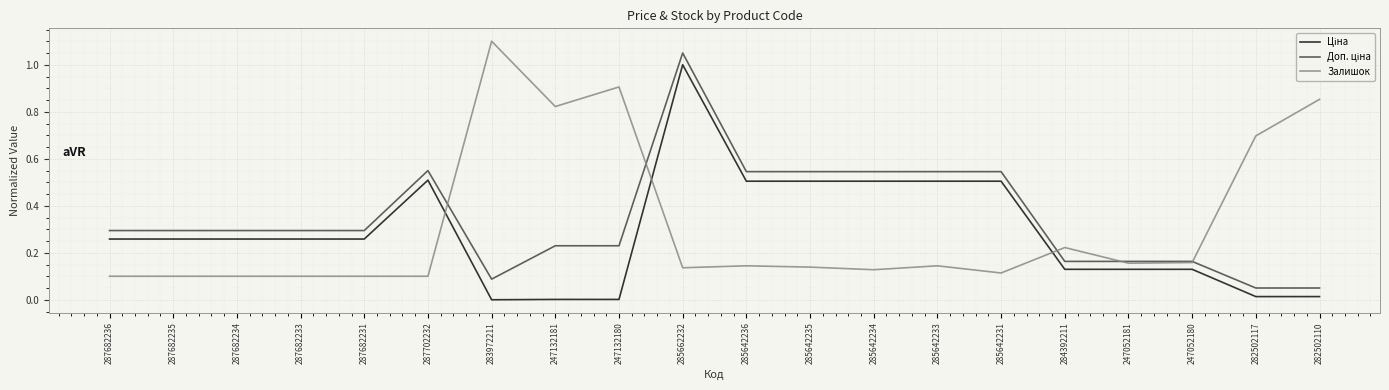

What position from the right is 285642234?

8